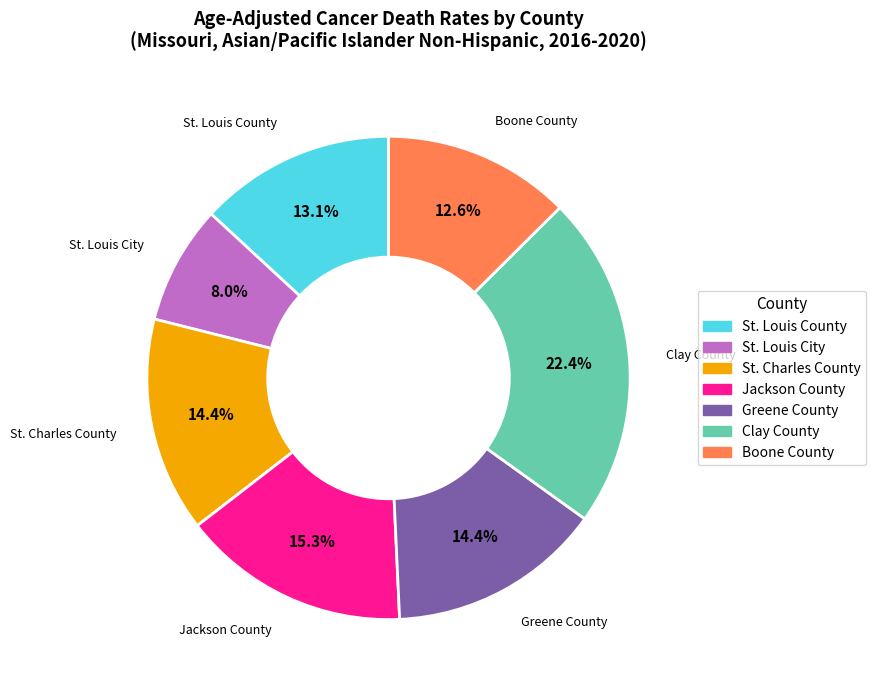

Combined, do St. Louis City and Clay County account for over 50%?

No